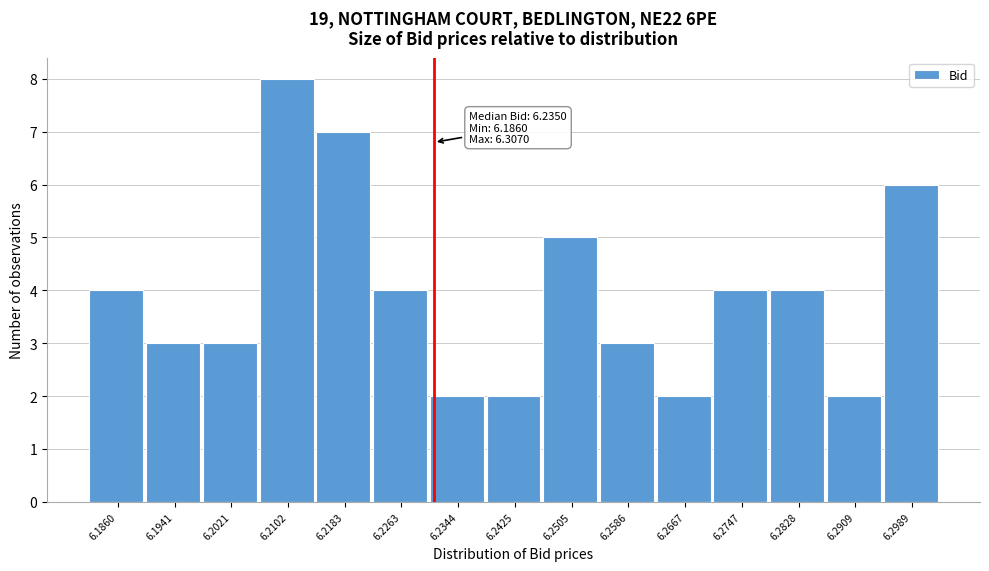

Reading right to left, transcribe all the data shown in this chart.

6.2989=6	6.2909=2	6.2828=4	6.2747=4	6.2667=2	6.2586=3	6.2505=5	6.2425=2	6.2344=2	6.2263=4	6.2183=7	6.2102=8	6.2021=3	6.1941=3	6.1860=4